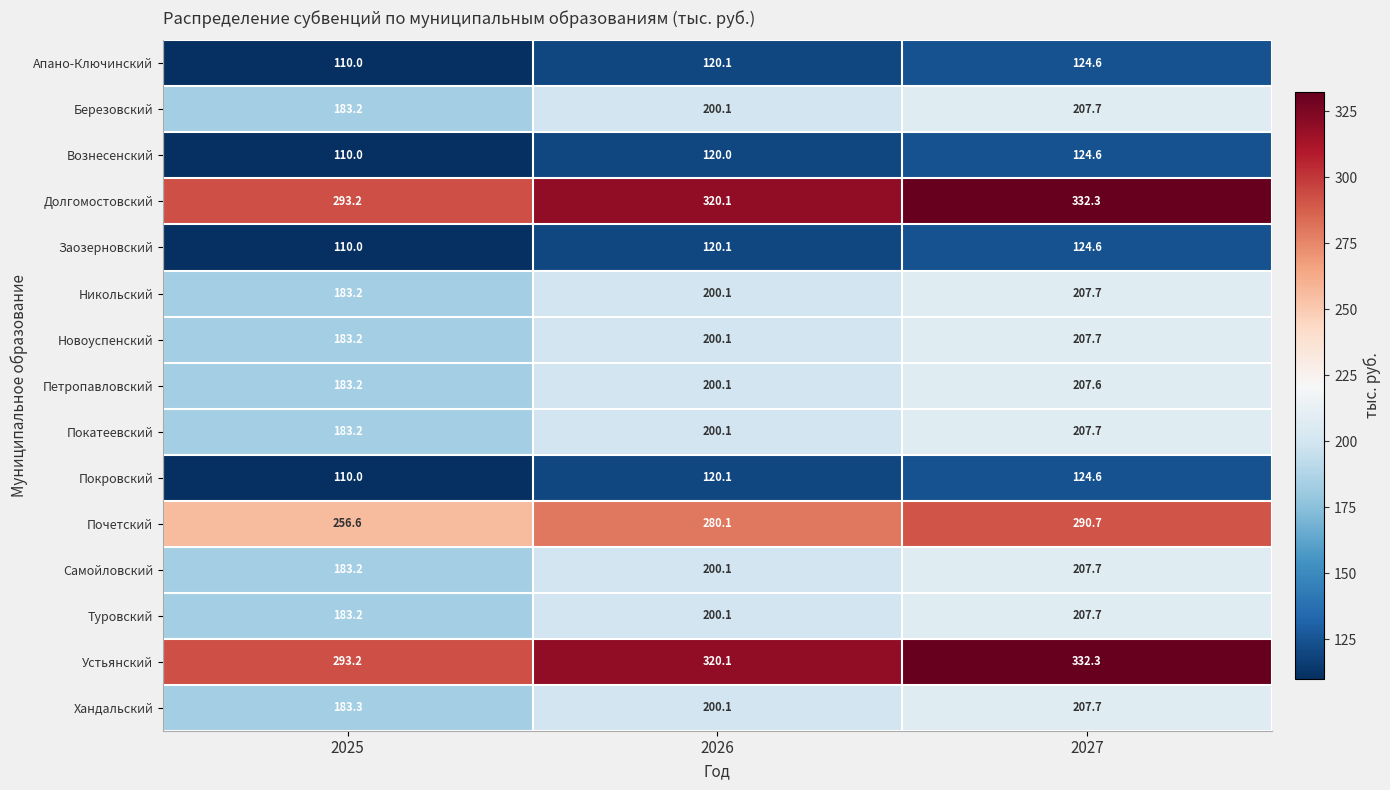

List the labels in order of Долгомостовский value, smallest first.

2025, 2026, 2027